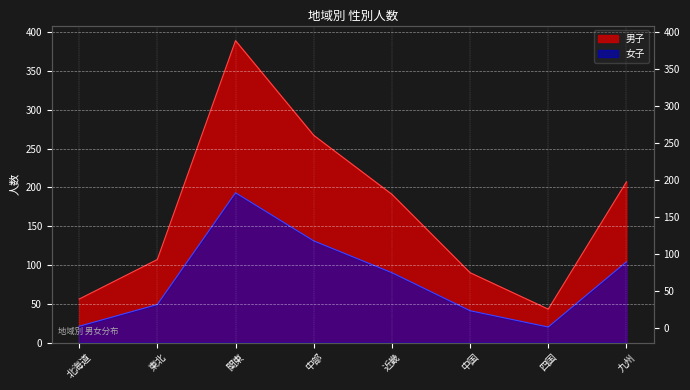

What is the difference between the maximum and minimum values in the 男子 series?

346